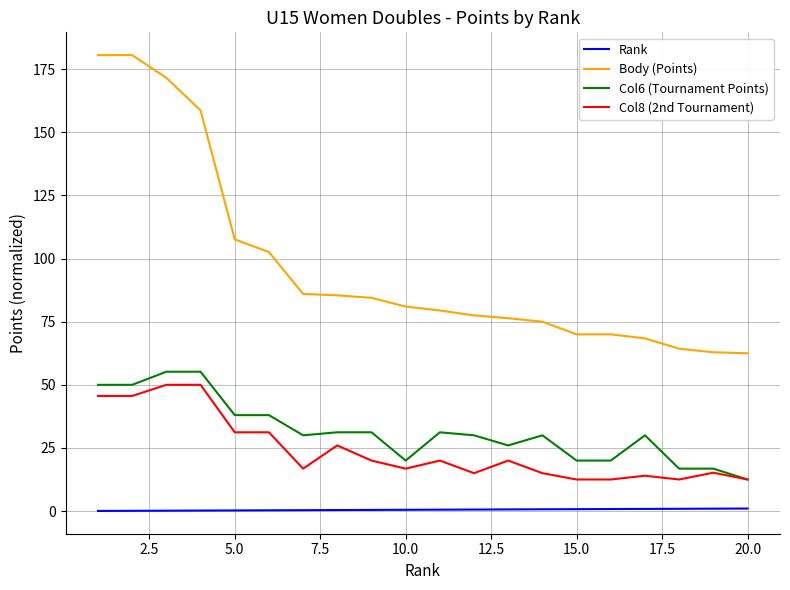

True or false: Body (Points) and Col6 (Tournament Points) cross at least once.

False